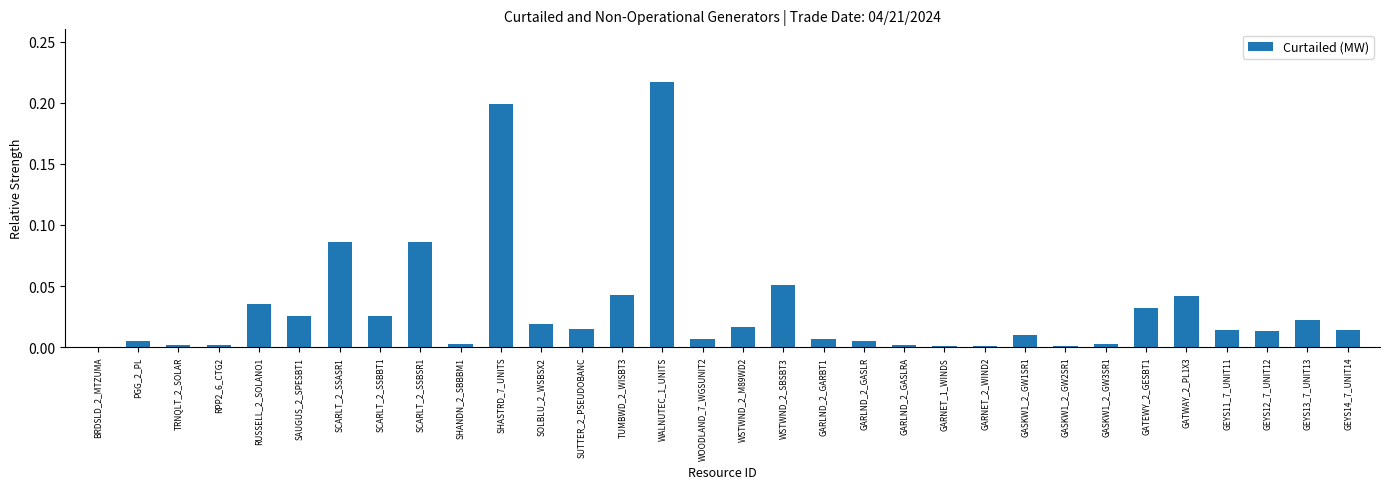

What is the sum of all values?

1.0